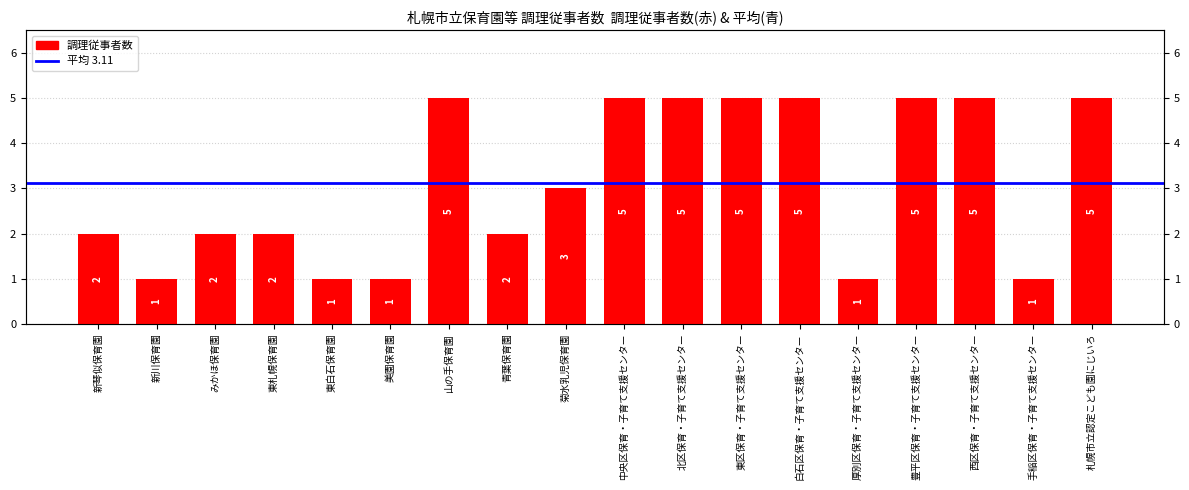

What is the minimum value shown in the chart?

1